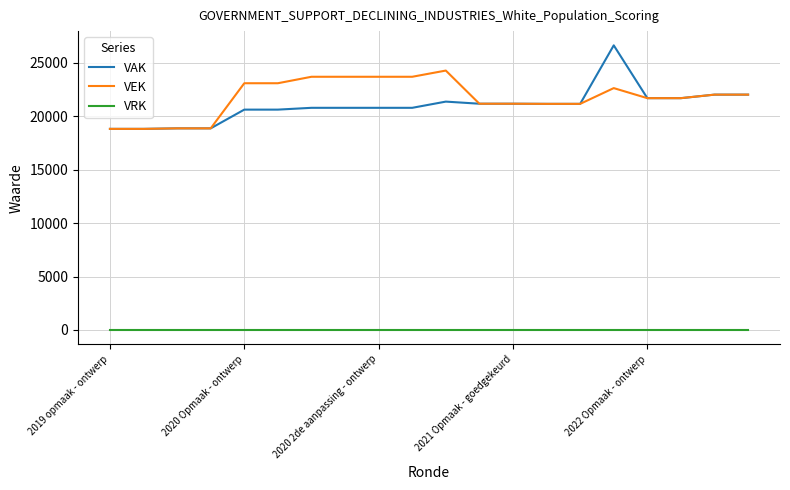

Which series has the largest total across all categories?

VEK